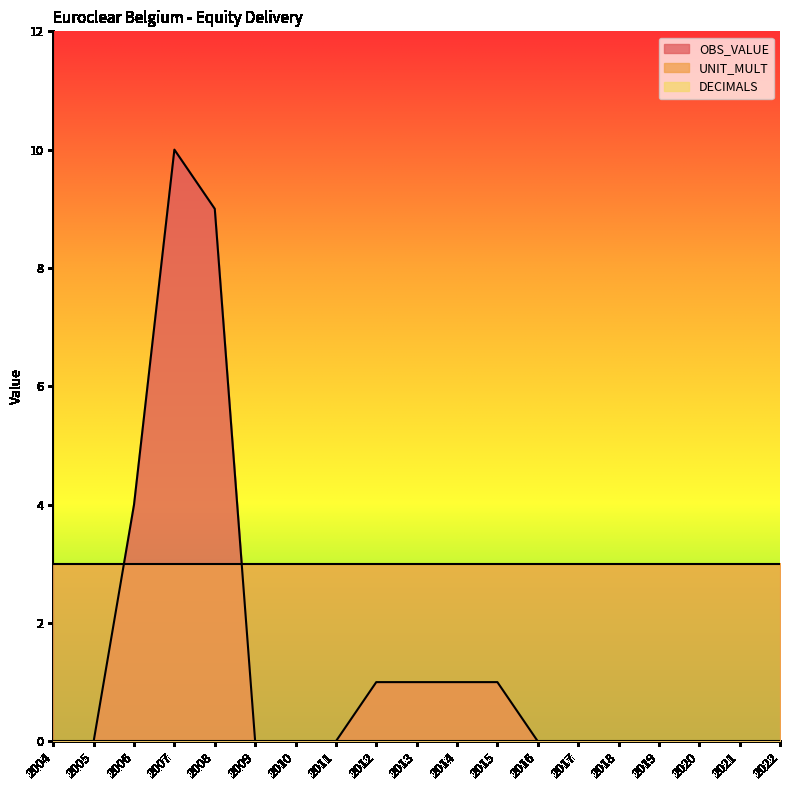

List the series in order of their overall mean, lowest first.

DECIMALS, OBS_VALUE, UNIT_MULT